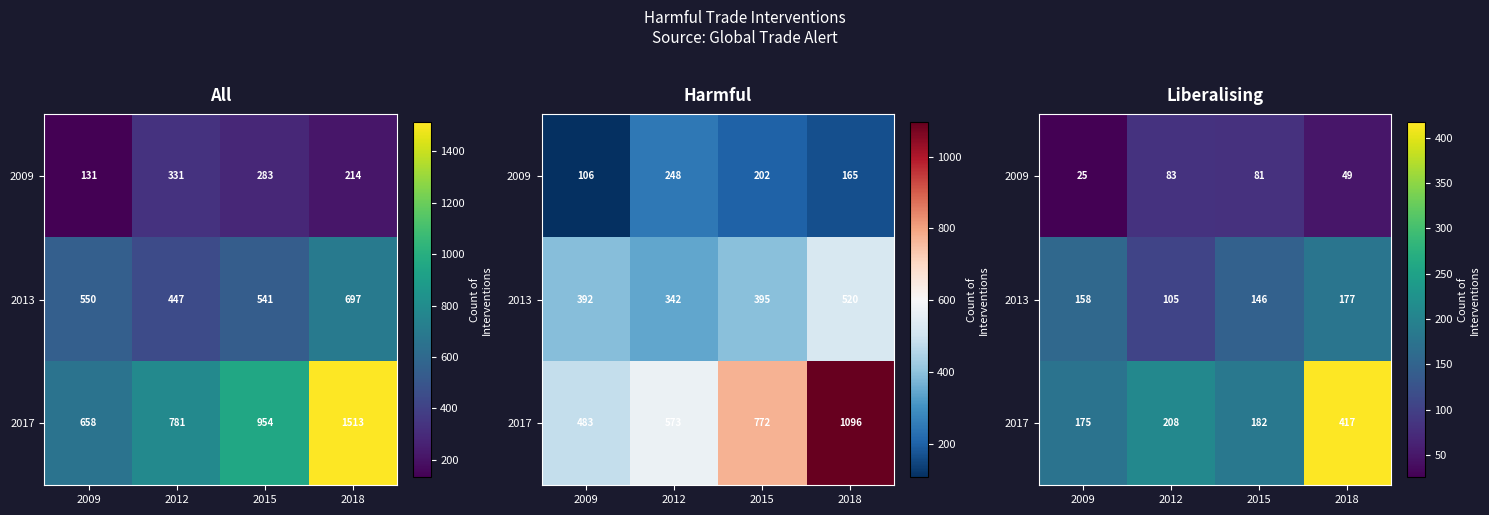

What is the total value across all series at 2012?

396